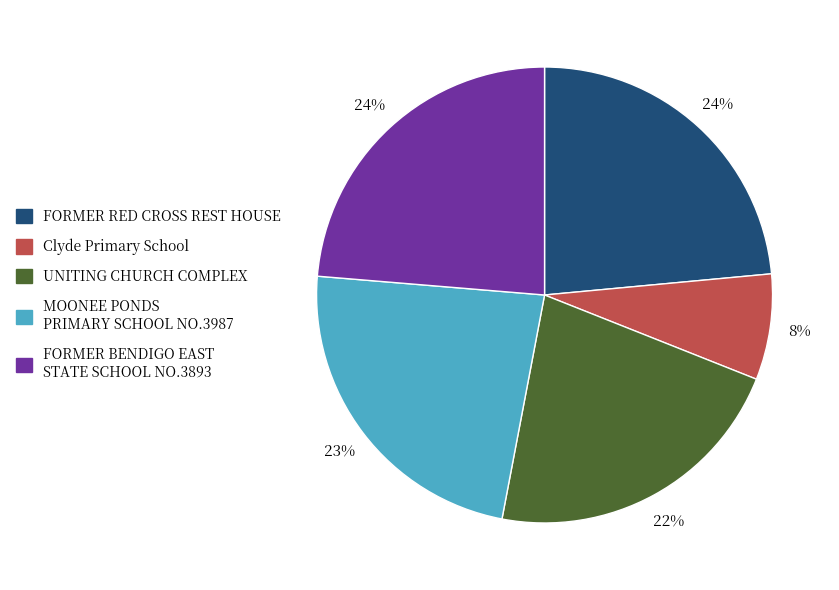

Is it true that Clyde Primary School is 8% of the pie?

True